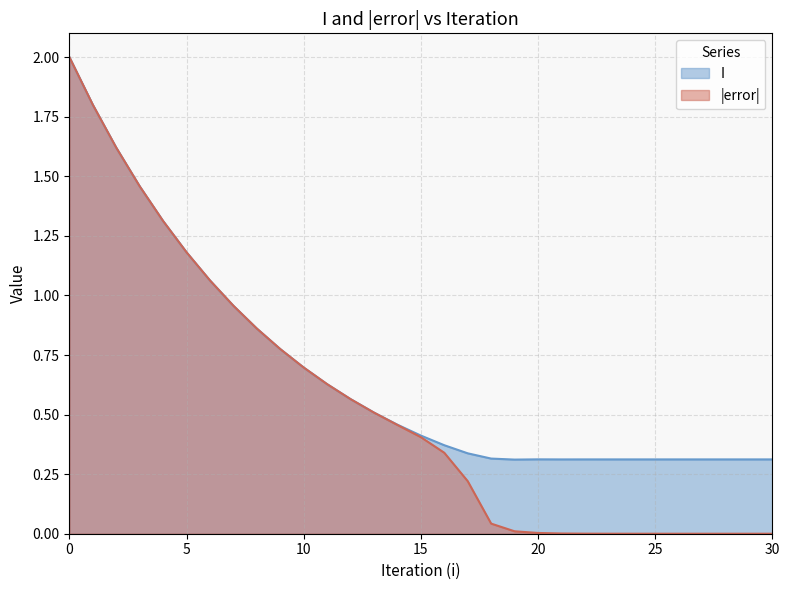

What is the greatest value displayed?

2.0